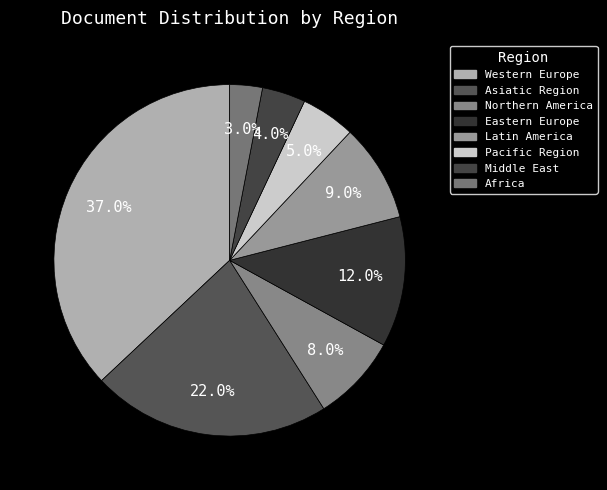

What is the change in value from Middle East to Africa?

-1